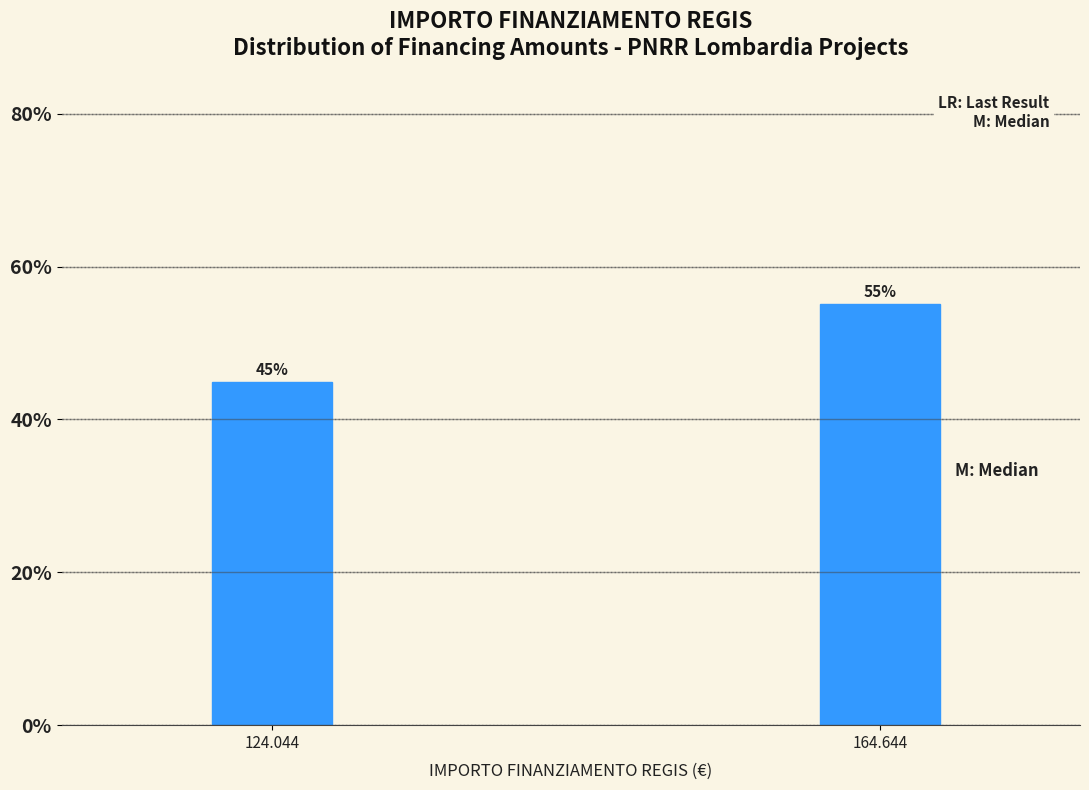

What is the label of the 2nd bar from the left?

164.644